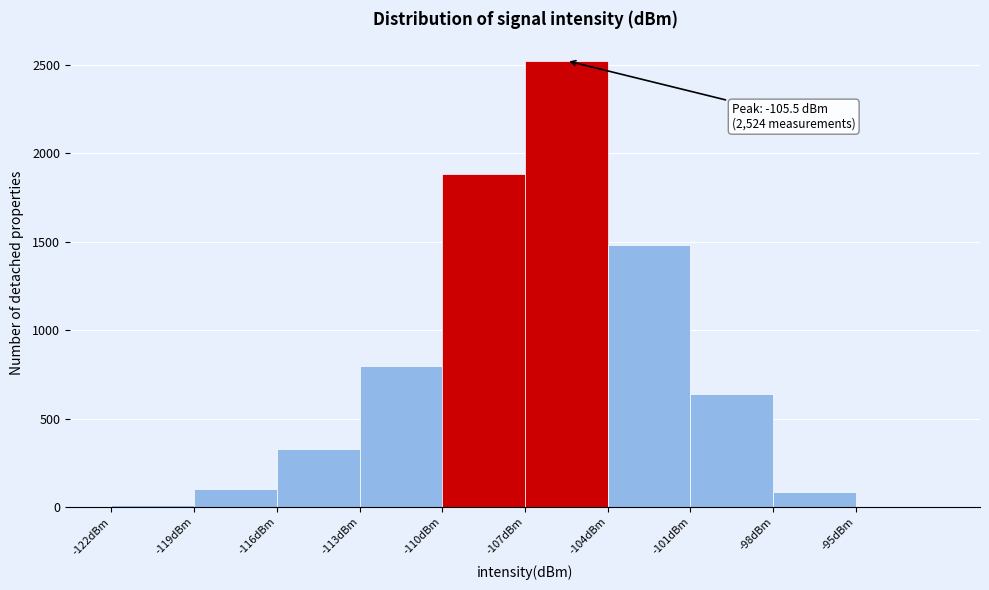

Over which range of the x-axis is the bar tallest?

-107 to -104